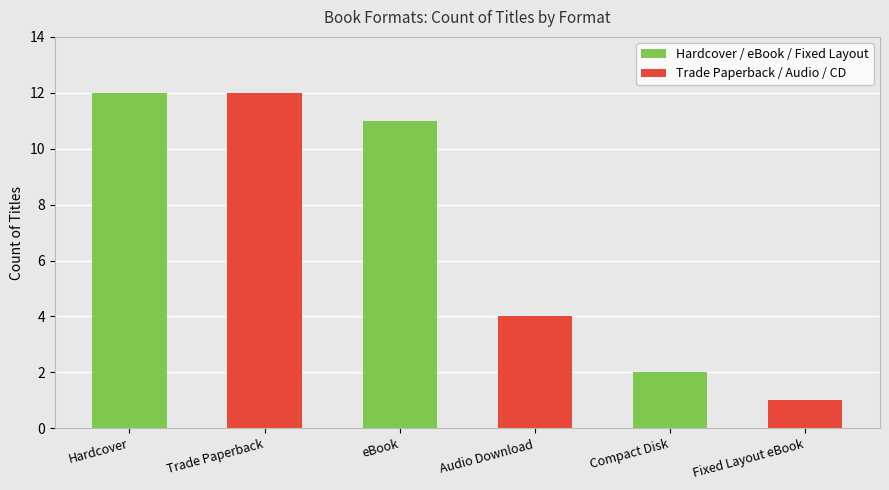

What is the value of the 4th bar from the left?

4